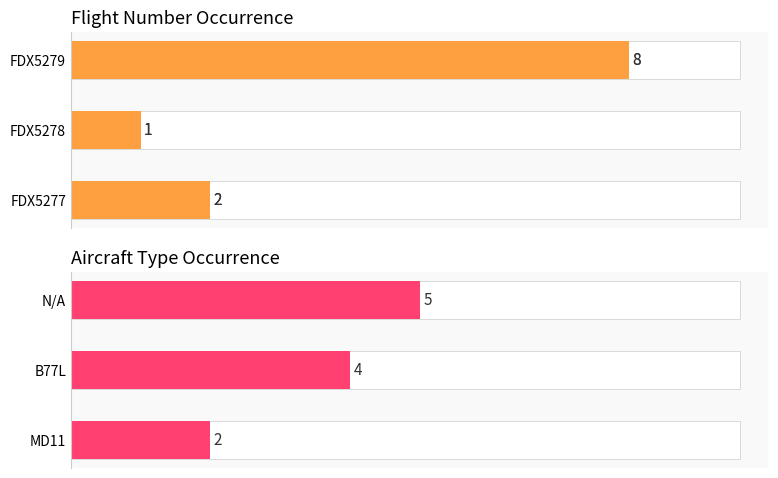

Rank the series by their maximum value, from highest to lowest.

Flight count, Aircraft count